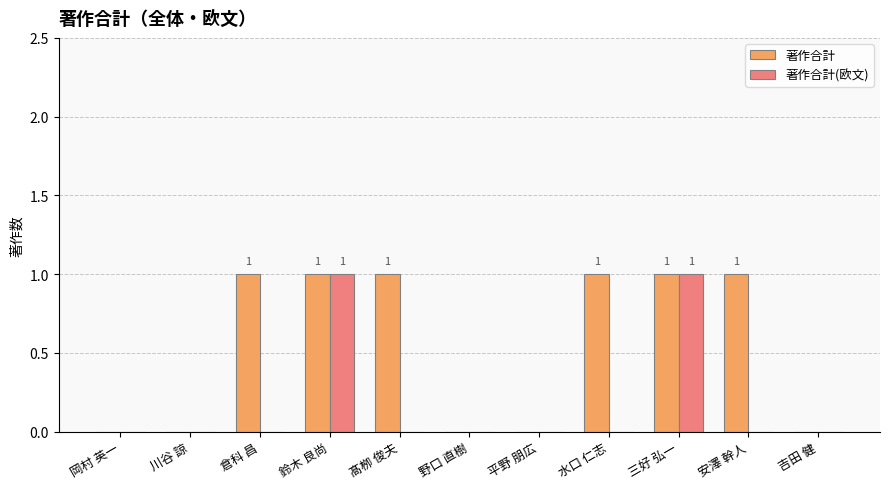

How many categories are shown in the chart?

11